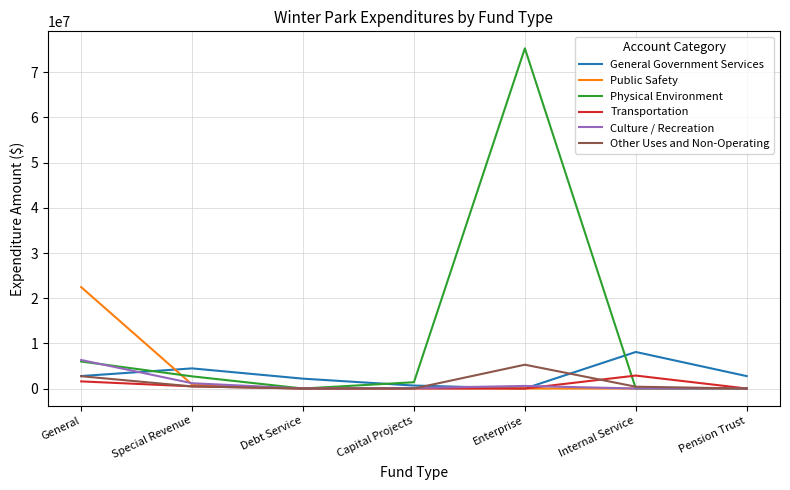

At which category is the sum across all series the highest?

Enterprise